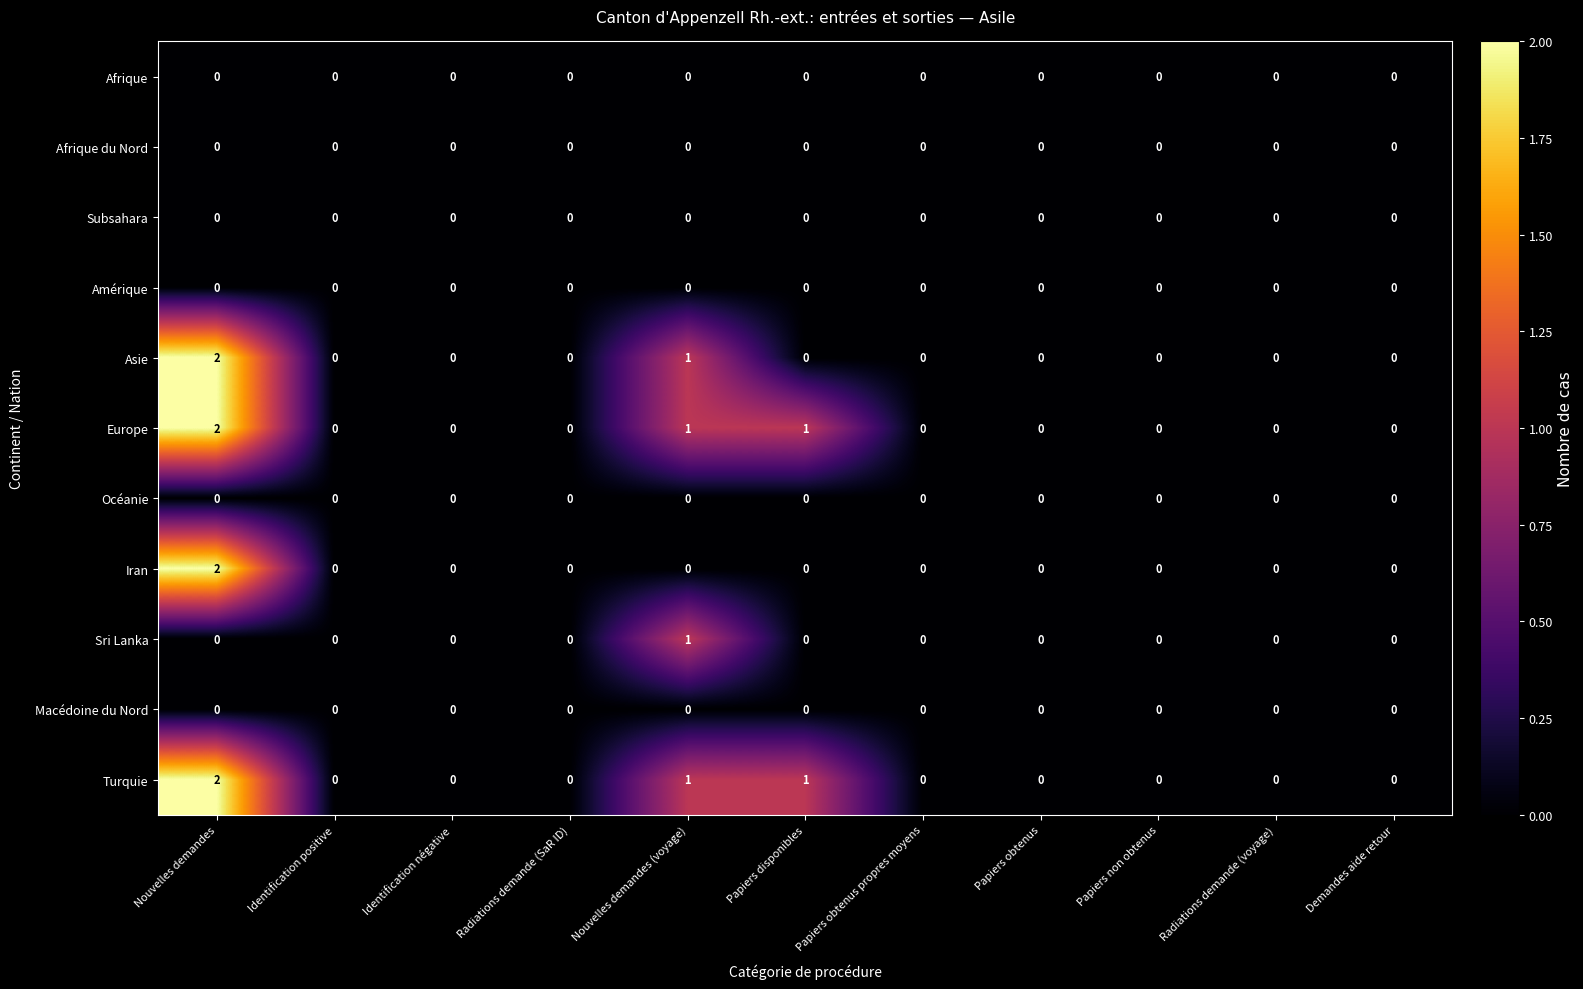

The value of Océanie at Identification négative is 0. True or false?

True